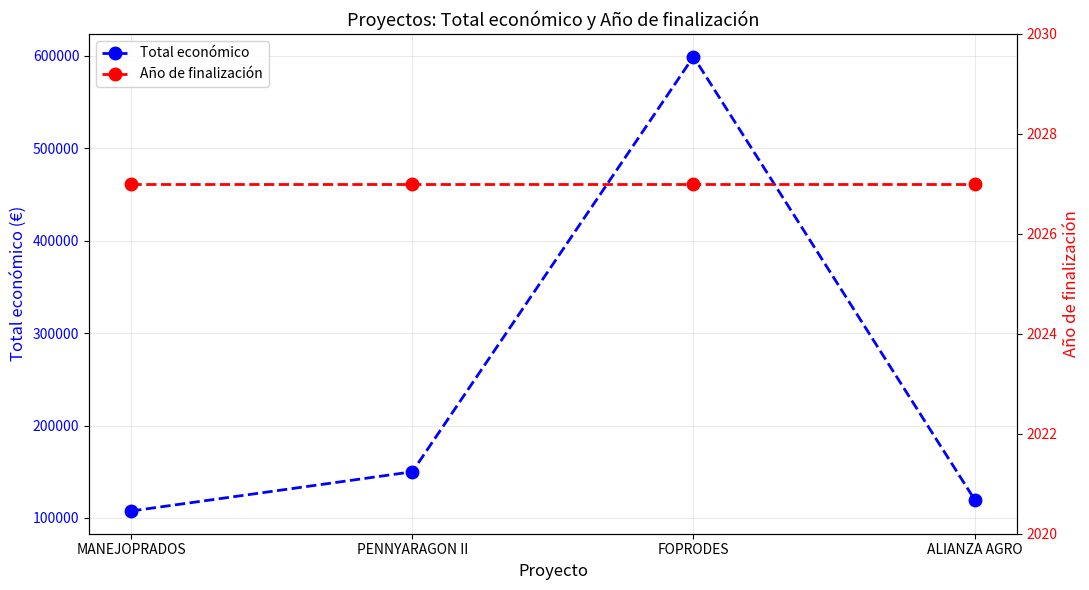

Is it true that Año de finalización equals 2027 at FOPRODES?

True